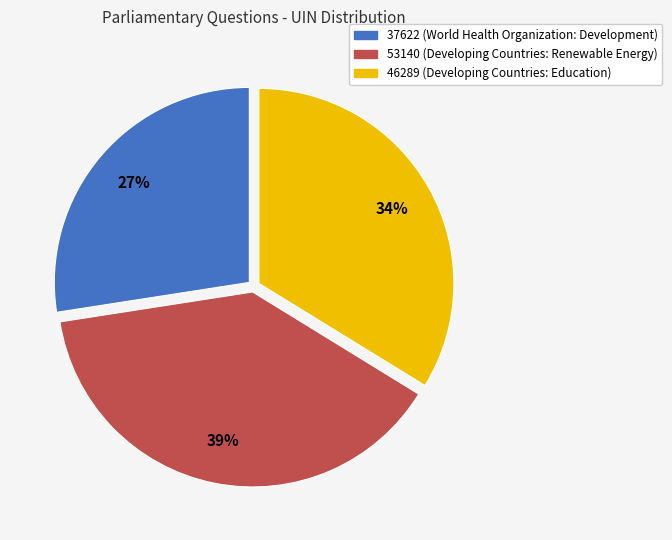

Which slice is the smallest?

37622 (World Health Organization: Development)